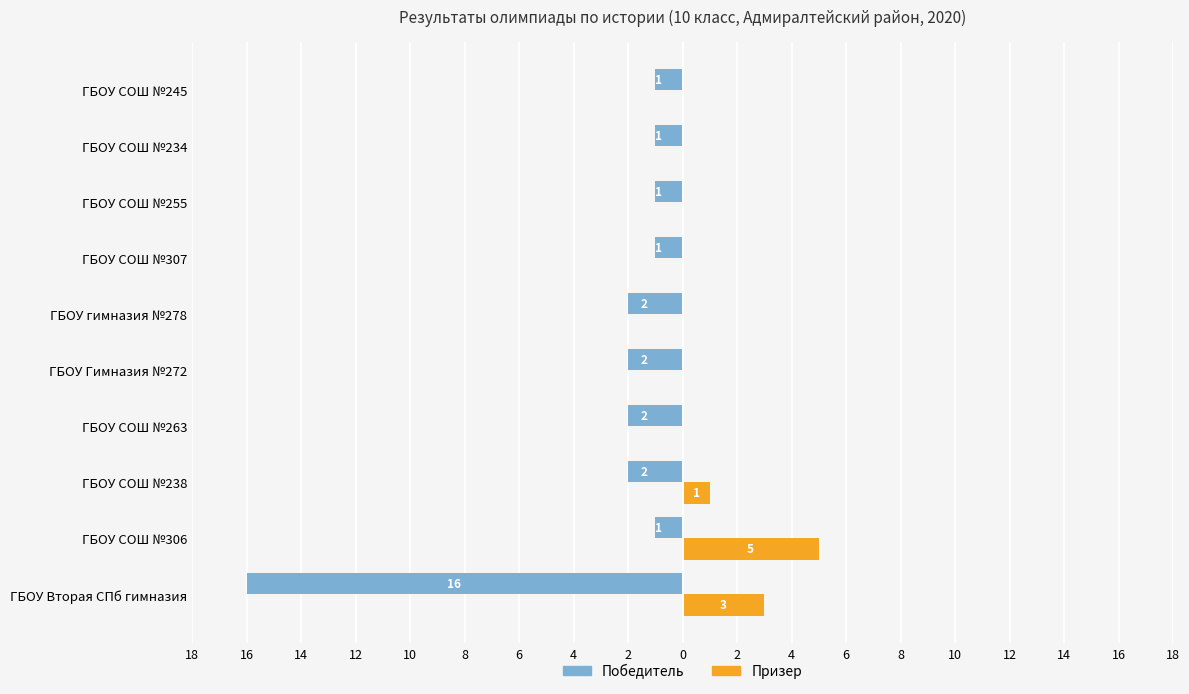

What are all the series names shown in the legend?

Победитель, Призер